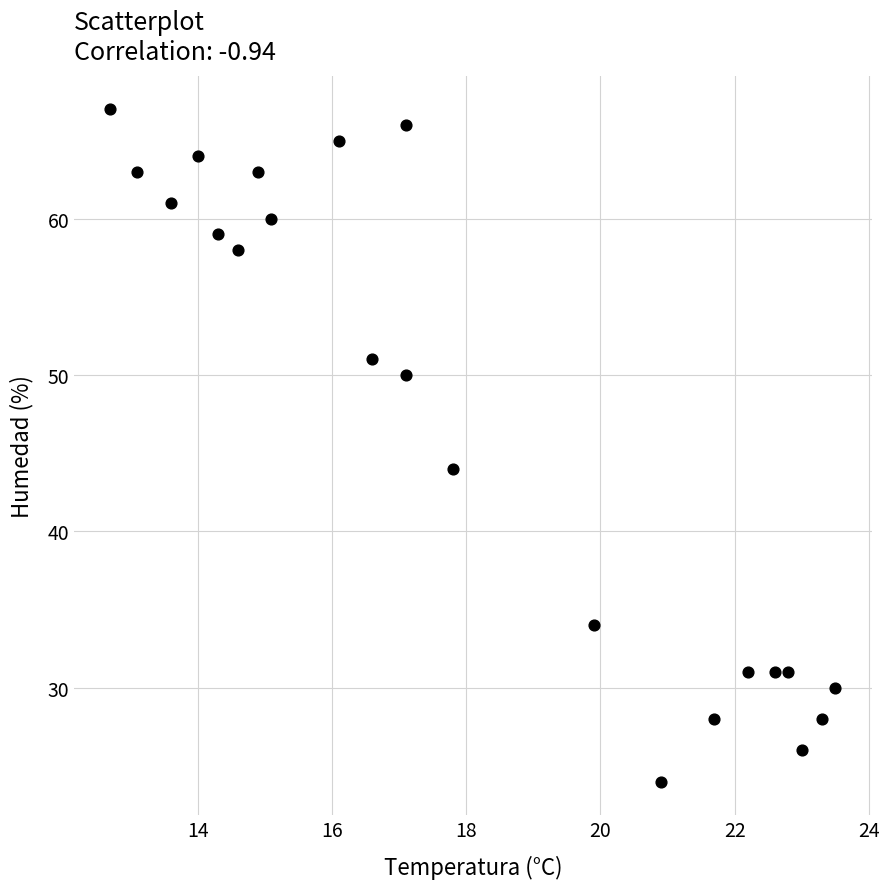

What is the range of Y values (max minus min)?

43